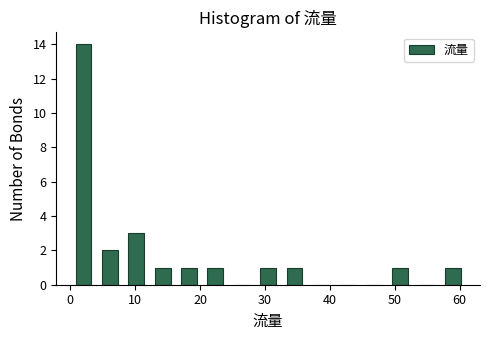

Reading left to right, list every bar in this chart as the range it spans on the x-axis followed by its height. Neither the bar edges nor the heights are printed on the chart, so give them approximately, as read against the axes.

0 to 4: 14
4 to 8: 2
8 to 12: 3
12 to 16: 1
16 to 20: 1
20 to 24: 1
24 to 28: 0
28 to 33: 1
33 to 37: 1
37 to 41: 0
41 to 45: 0
45 to 49: 0
49 to 53: 1
53 to 57: 0
57 to 61: 1